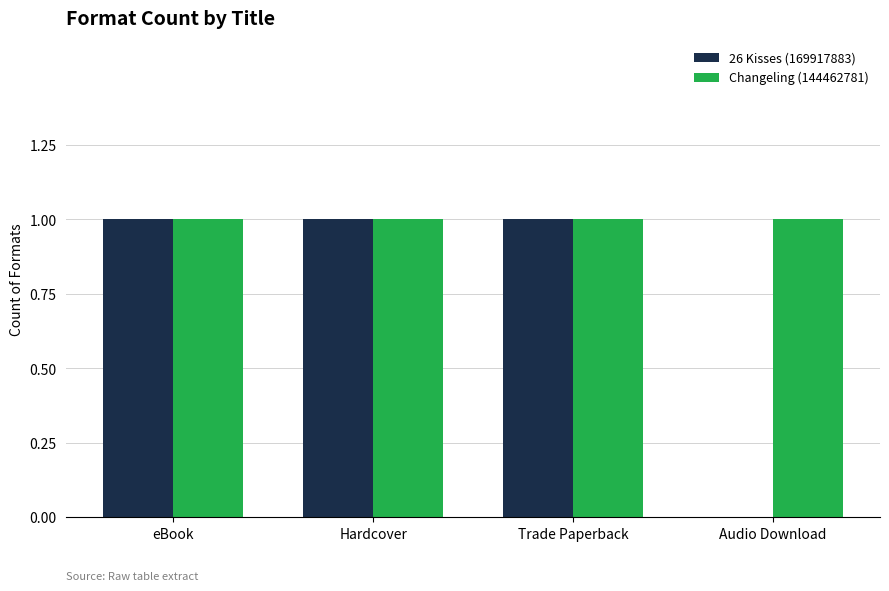

What is the sum of all 26 Kisses (169917883) values?

3